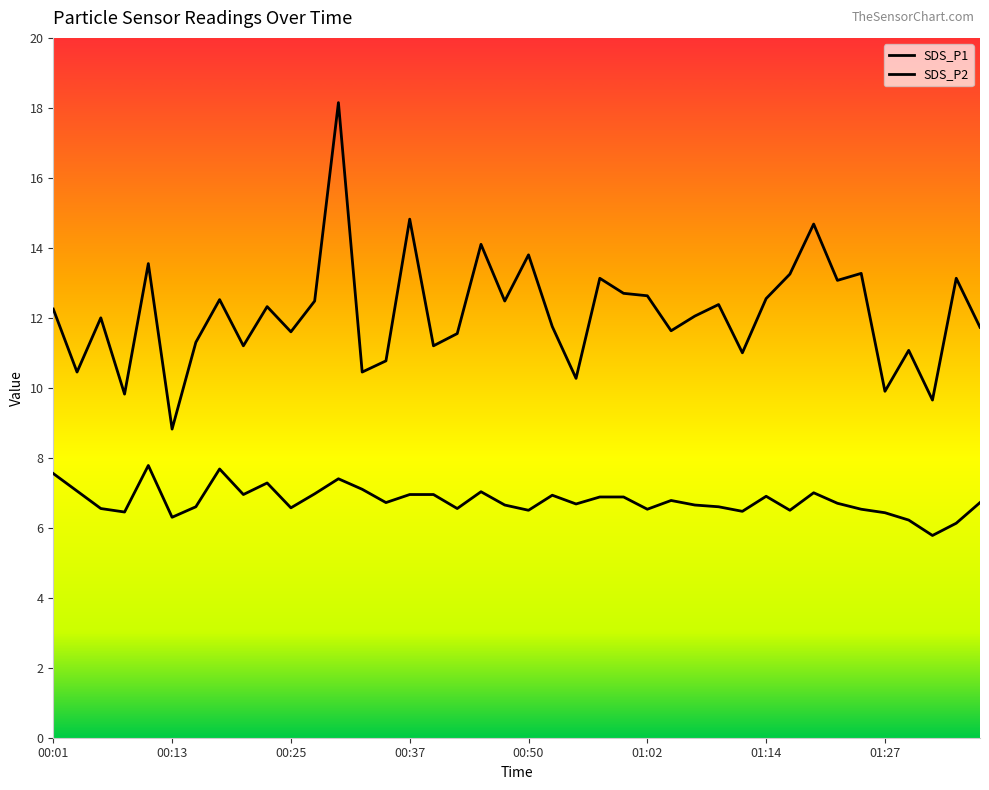

True or false: SDS_P2 has more than 2 interior local peaks.

True